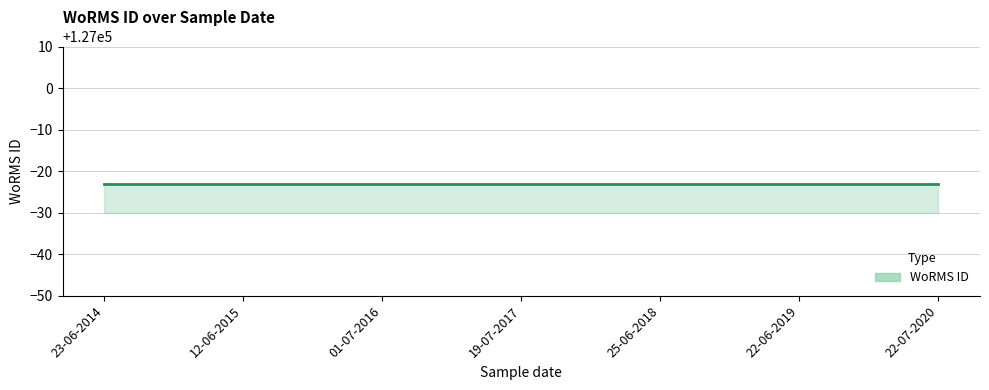

What is the approximate value of WoRMS ID upper at 01-07-2016?

126977